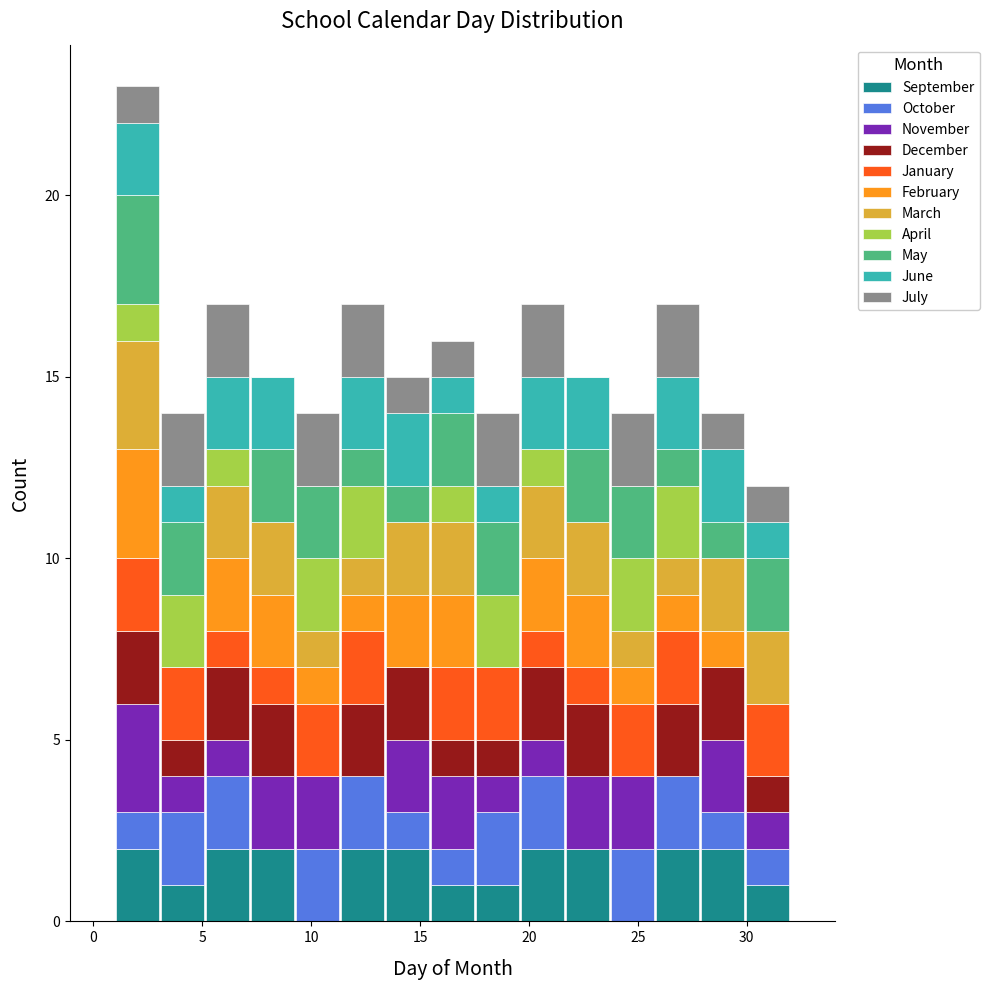

Which range on the x-axis has the tallest stacked bar (by total height)?

1.0 to 3.0